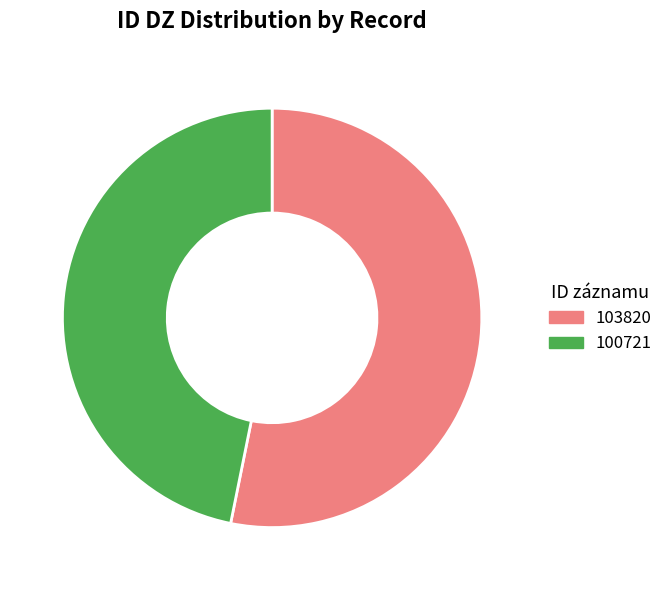

Does any single category account for the majority?

Yes